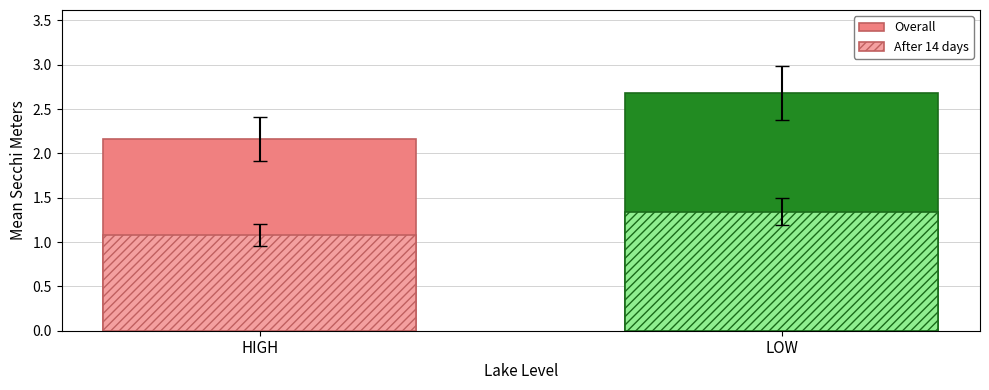

List the labels in order of Overall value, smallest first.

HIGH, LOW